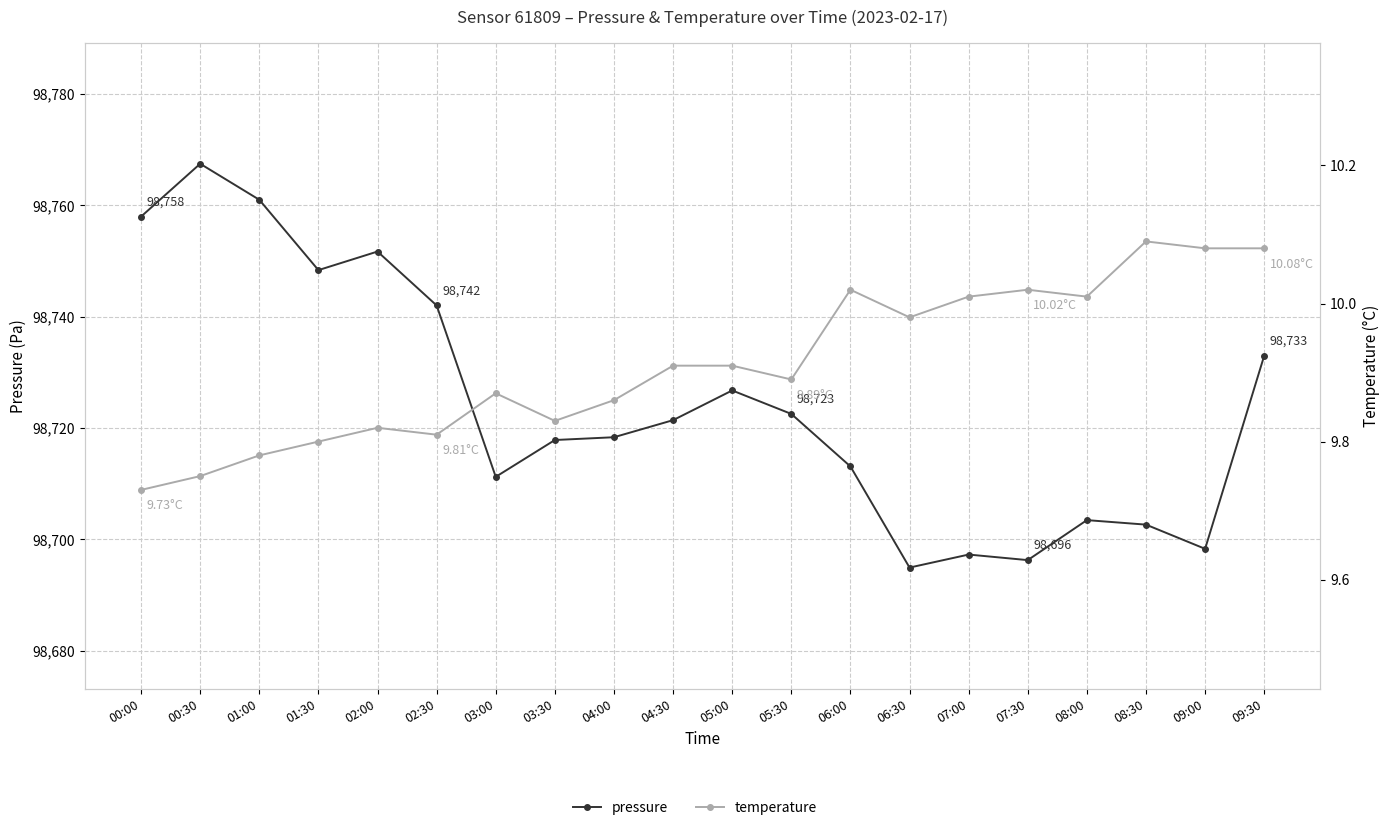

What is the difference between the second highest and second lowest values in the temperature series?

0.3